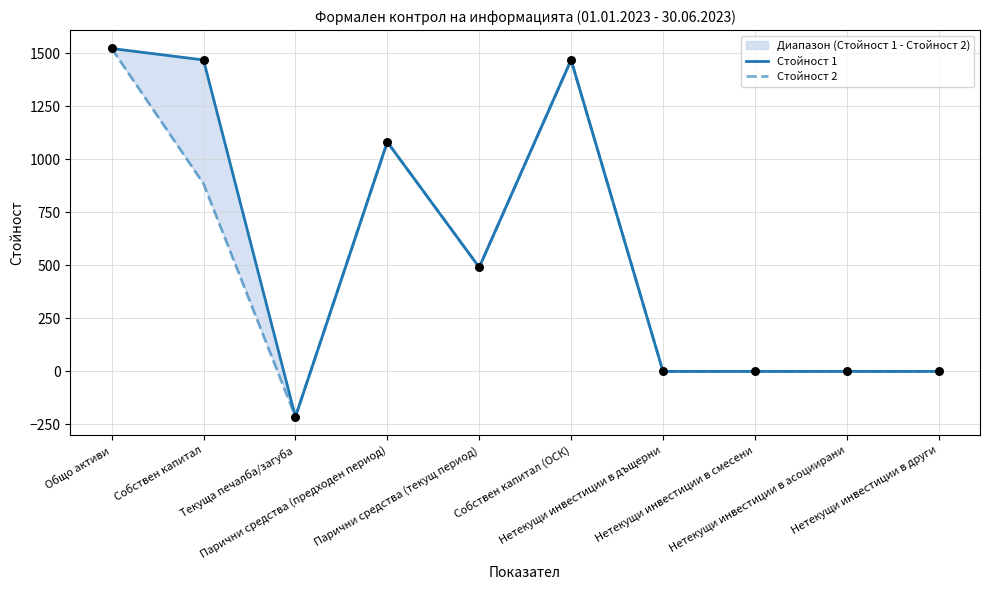

Which series contains the highest Y value?

Стойност 1